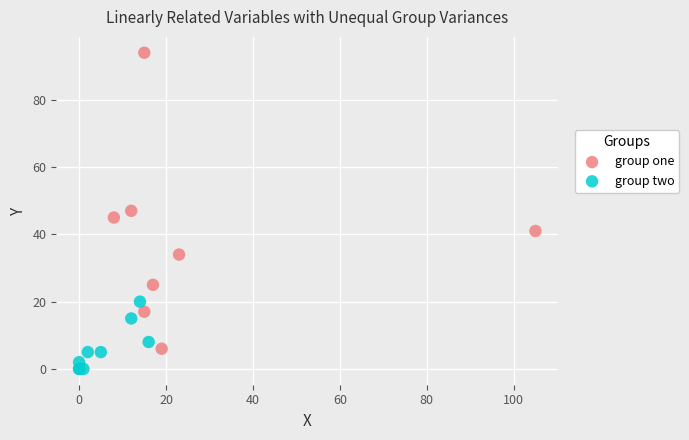

Which series contains the highest Y value?

group one